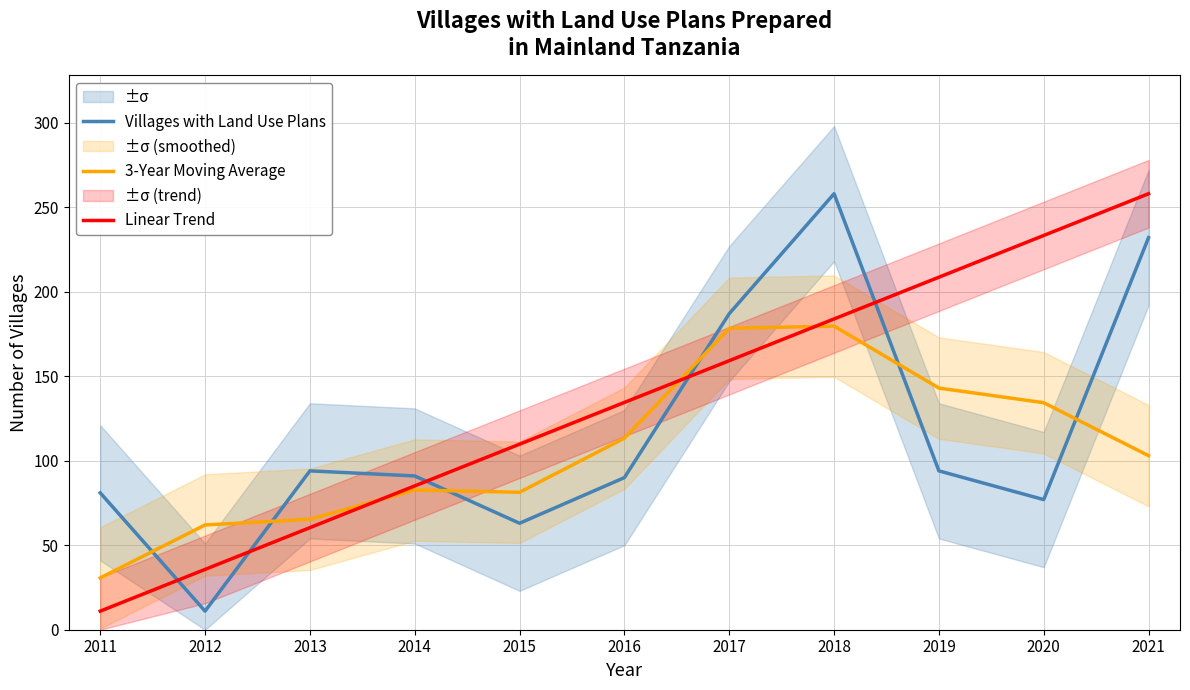

What is the difference between the 3-Year Moving Average values at 2013 and 2019?

77.7